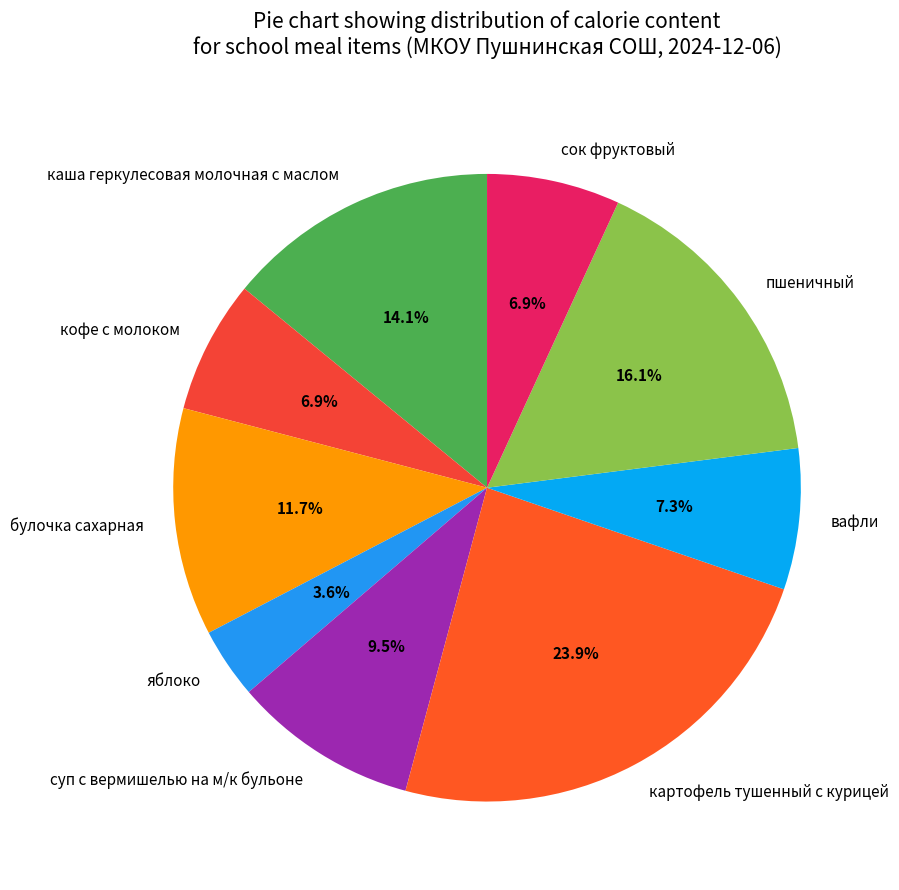

Does any single category account for the majority?

No